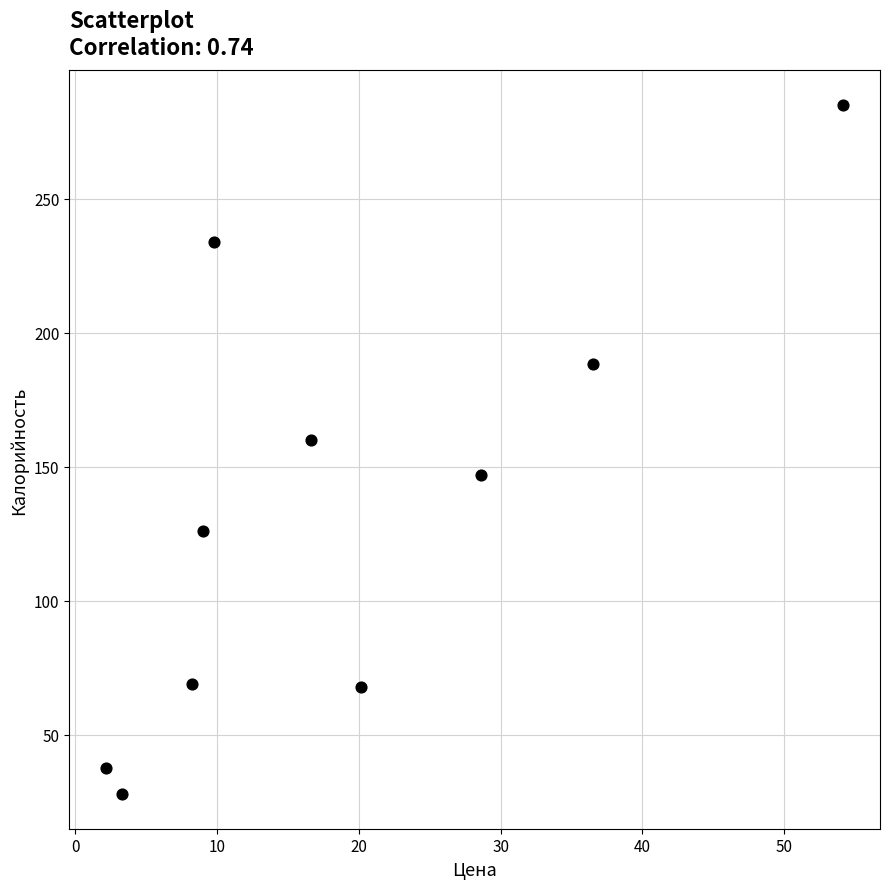

What is the average Y value?

134.2